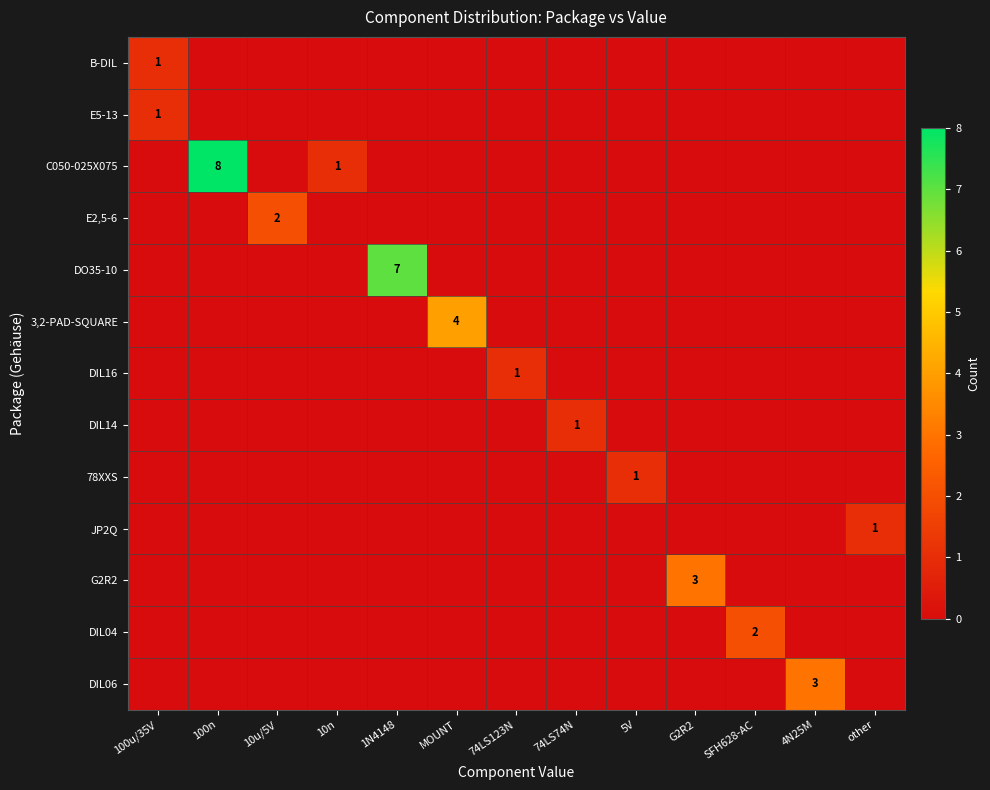

The value of DIL04 at SFH628-AC is 3. True or false?

False